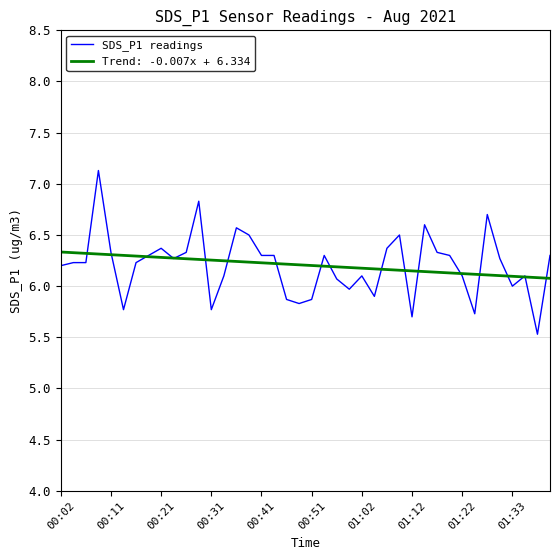

Rank the series by their maximum value, from highest to lowest.

SDS_P1 readings, Trend: -0.007x + 6.334